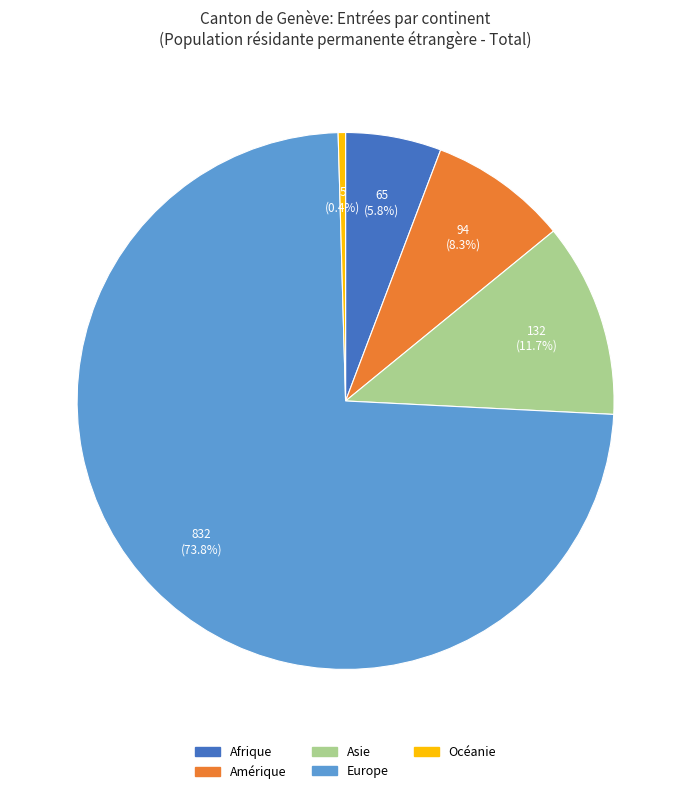

Which category has the biggest portion of the pie?

Europe